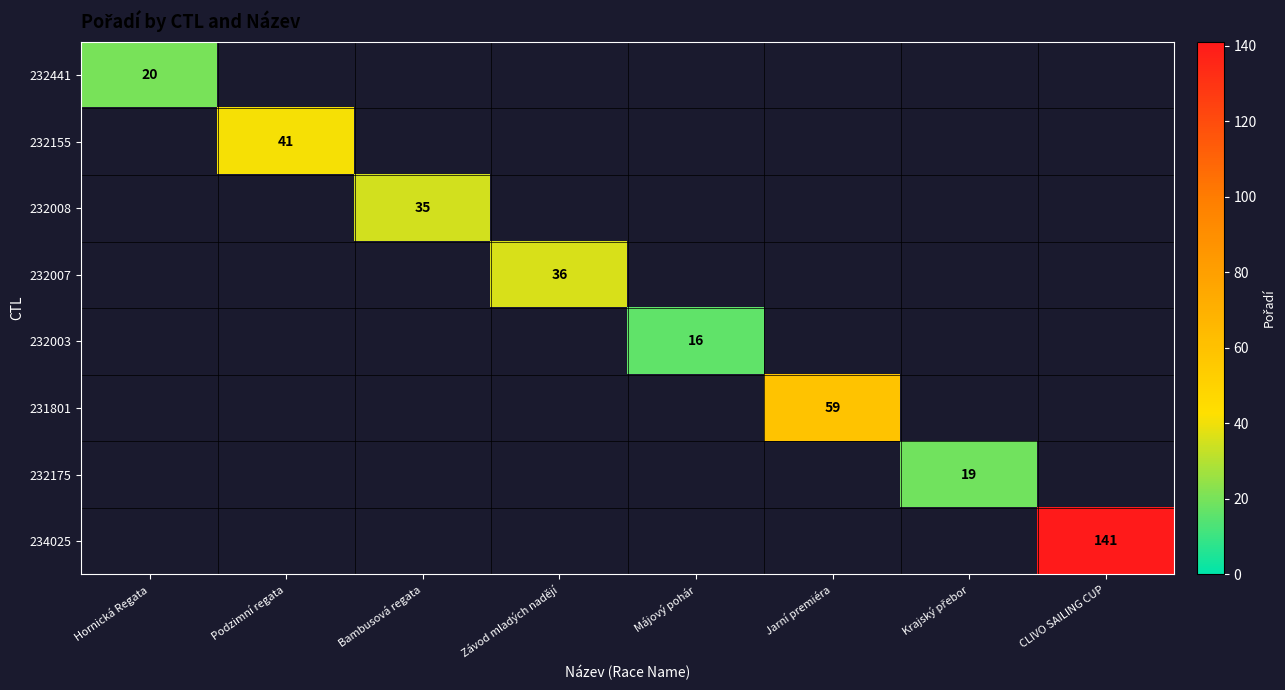

The 232007 series shows 49 at Závod mladých nadějí. True or false?

False